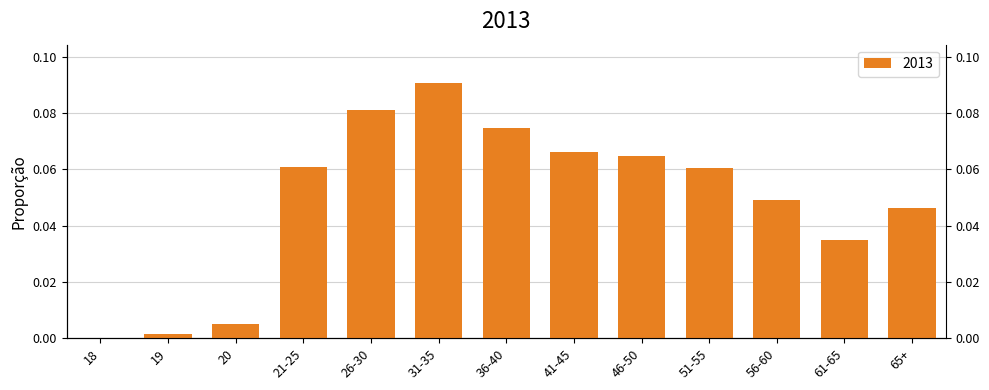

Which label corresponds to the smallest value in the chart?

18